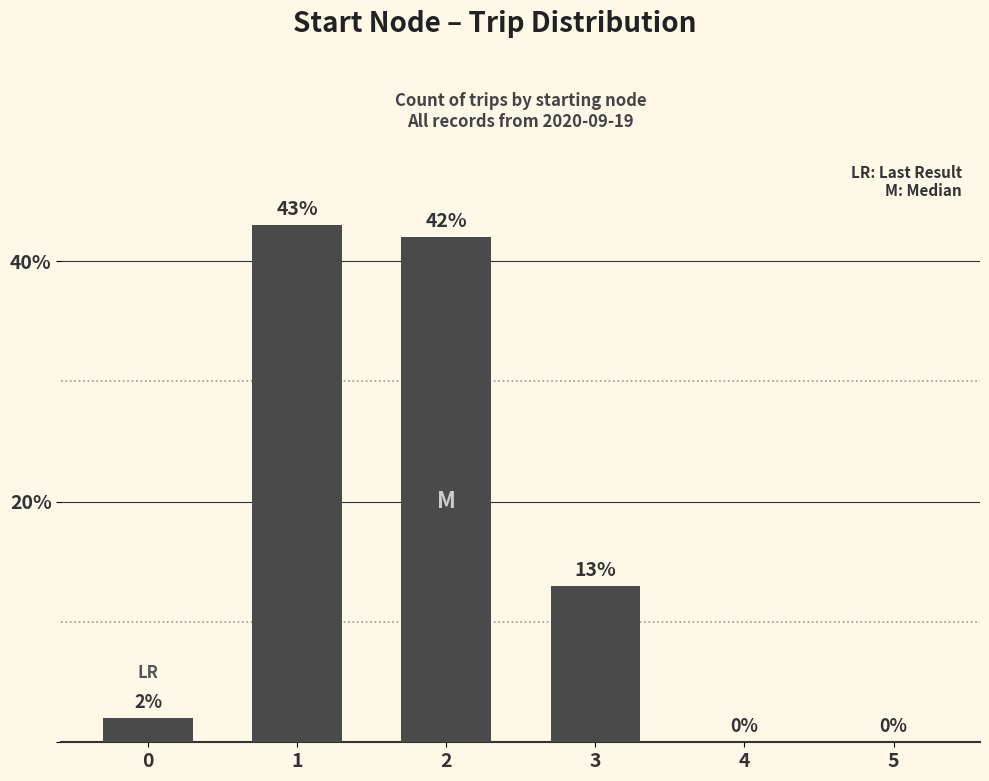

Reading left to right, transcribe all the data shown in this chart.

0=2	1=43	2=42	3=13	4=0	5=0